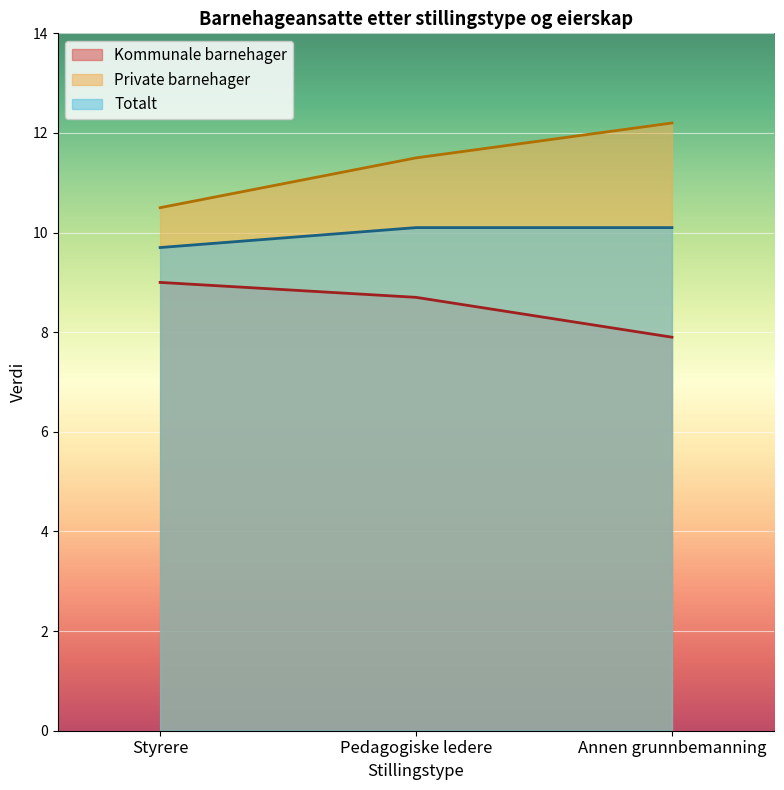

What is the difference between the highest and lowest values at Pedagogiske ledere?

2.8